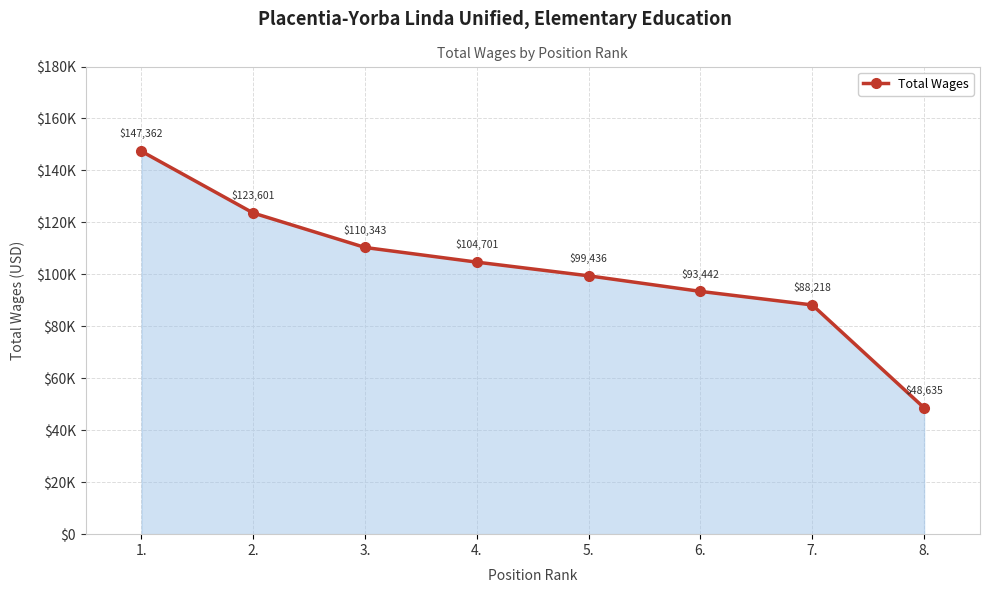

Between 8. and 1., which is larger?

1.